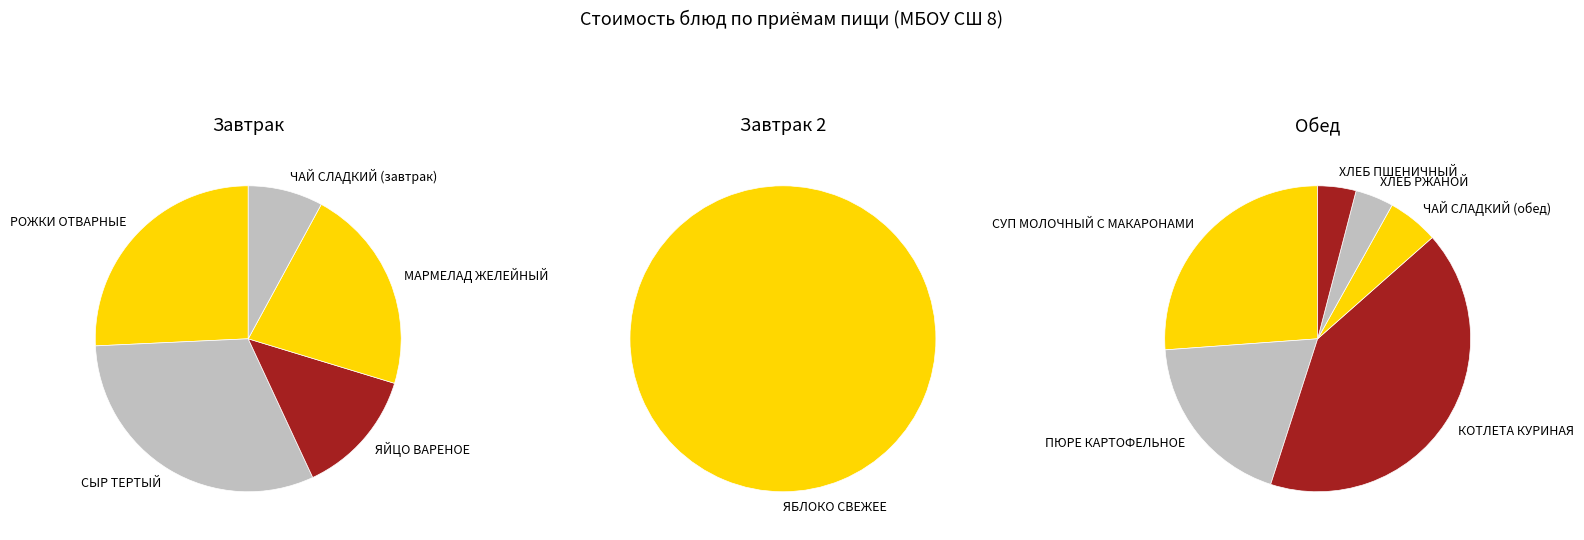

Count the number of slices in the pie.

5